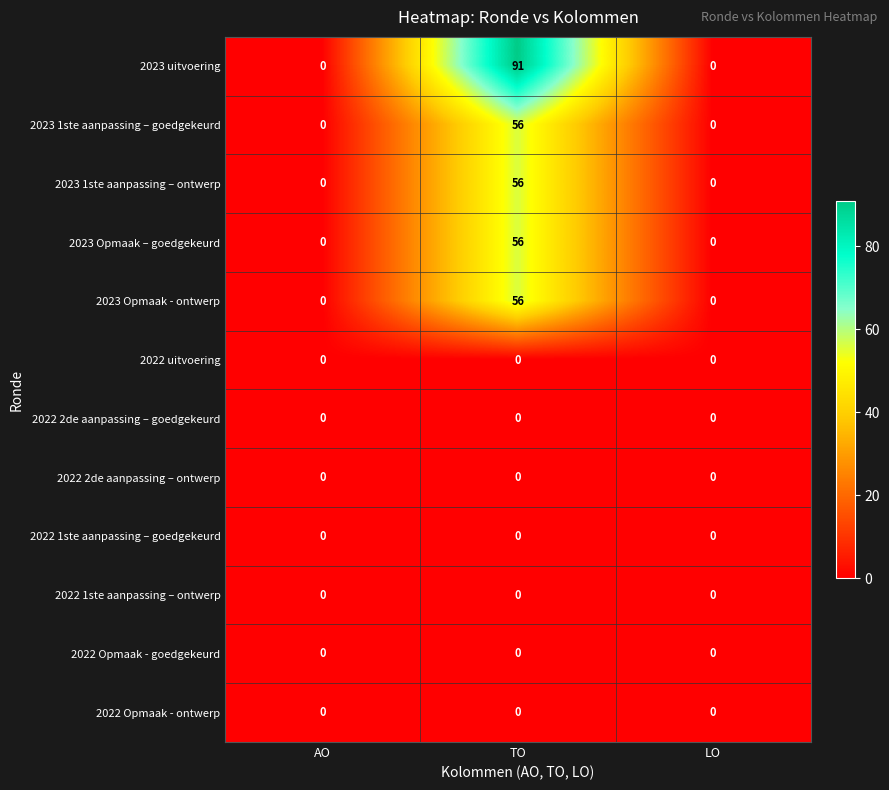

Which series has the largest range (max minus min)?

2023 uitvoering